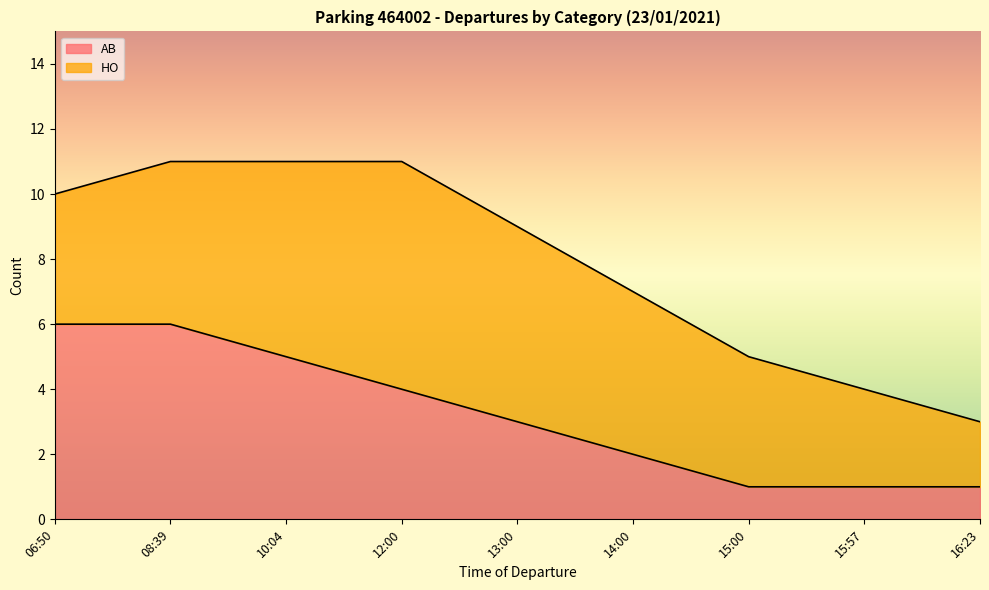

At which label does the data first exceed 3?

06:50